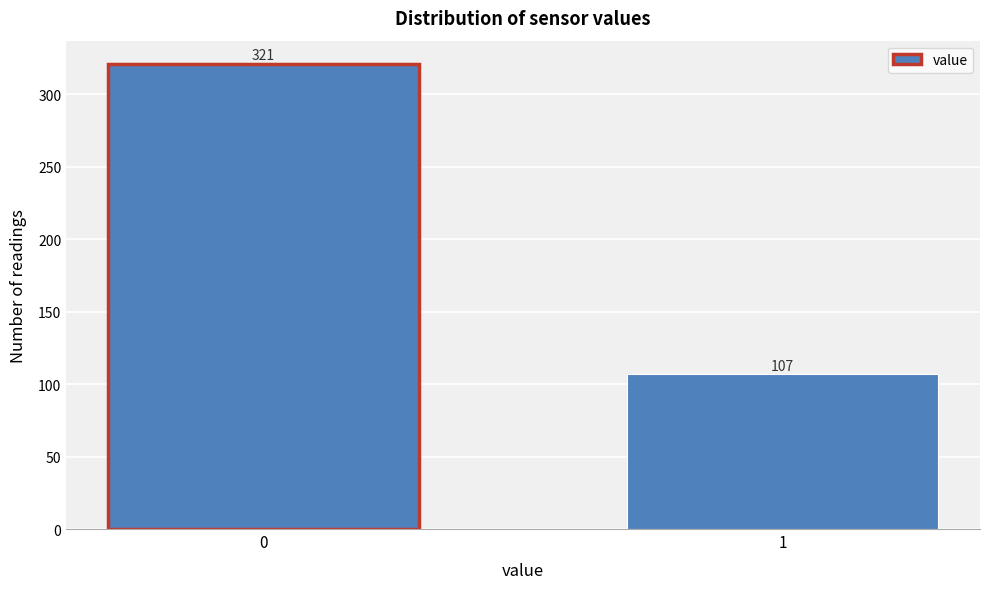

Reading left to right, transcribe all the data shown in this chart.

0=321	1=107